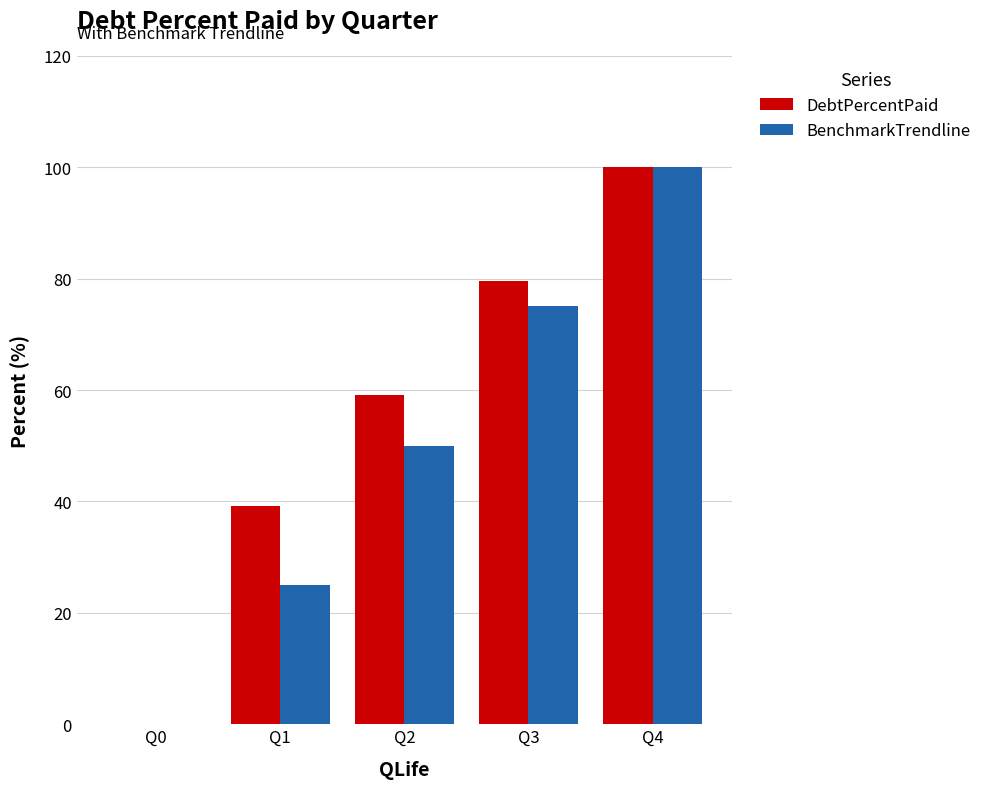

How many BenchmarkTrendline values are between 25 and 75?

3